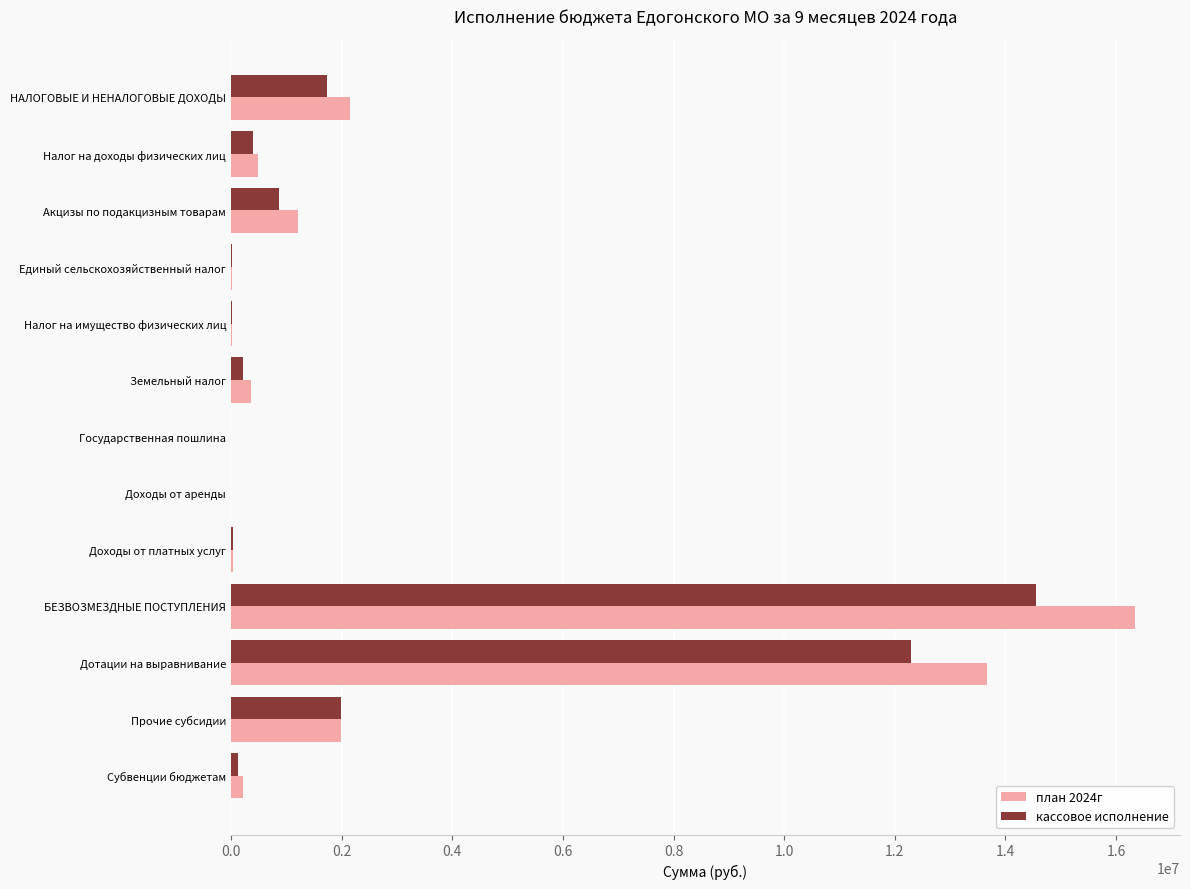

At which label is план 2024г closest to 8169899?

Дотации на выравнивание